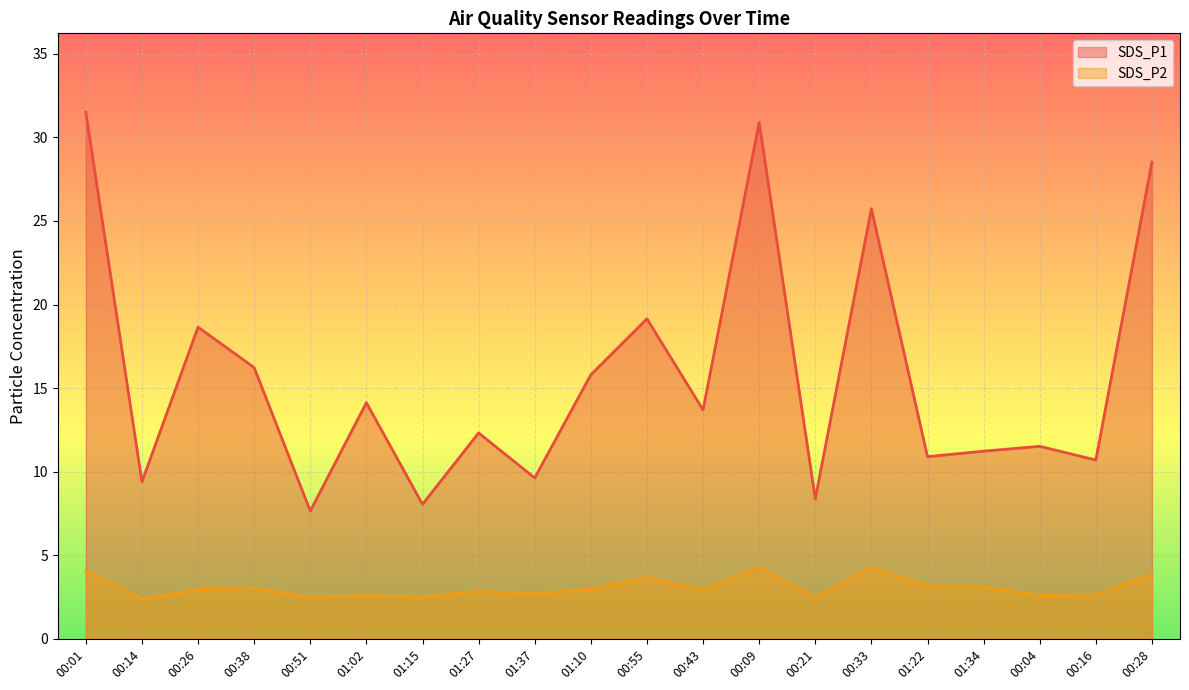

Reading right to left, extract all data points from this chart.

SDS_P1: 00:28=28.5	00:16=10.7	00:04=11.5	01:34=11.2	01:22=10.9	00:33=25.7	00:21=8.4	00:09=30.9	00:43=13.7	00:55=19.1	01:10=15.8	01:37=9.6	01:27=12.3	01:15=8.1	01:02=14.1	00:51=7.7	00:38=16.2	00:26=18.6	00:14=9.4	00:01=31.5
SDS_P2: 00:28=3.9	00:16=2.6	00:04=2.6	01:34=3.1	01:22=3.1	00:33=4.3	00:21=2.5	00:09=4.3	00:43=2.9	00:55=3.7	01:10=3.0	01:37=2.7	01:27=2.9	01:15=2.5	01:02=2.6	00:51=2.5	00:38=3.0	00:26=3.0	00:14=2.4	00:01=4.1